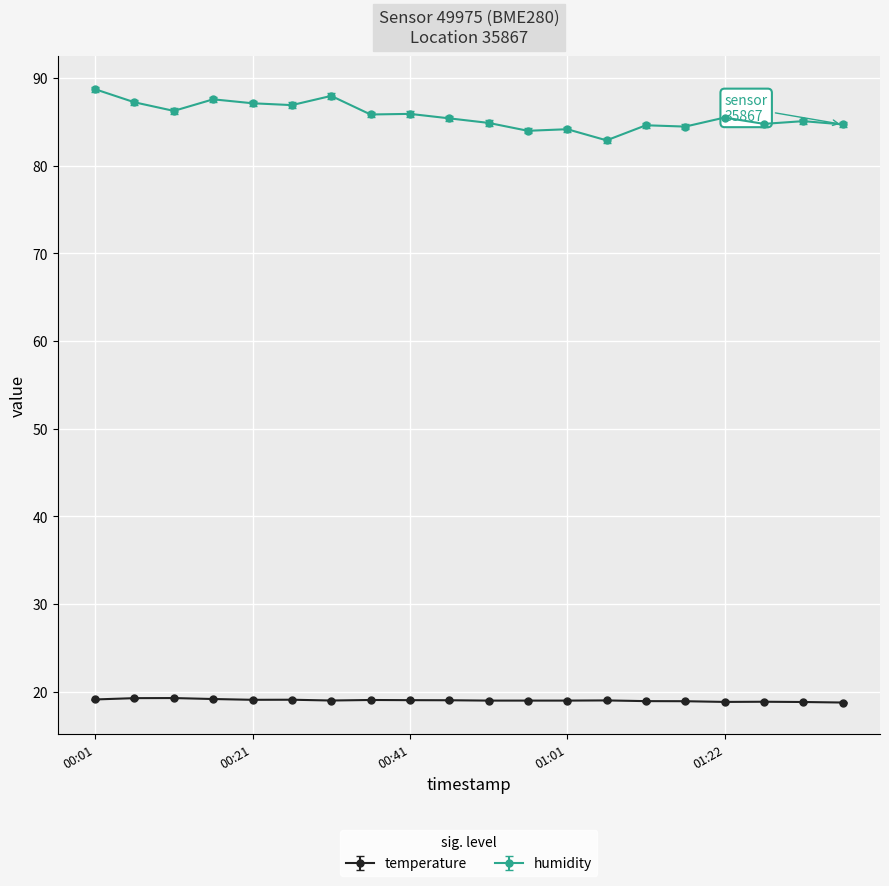

What is the greatest value displayed?

88.7